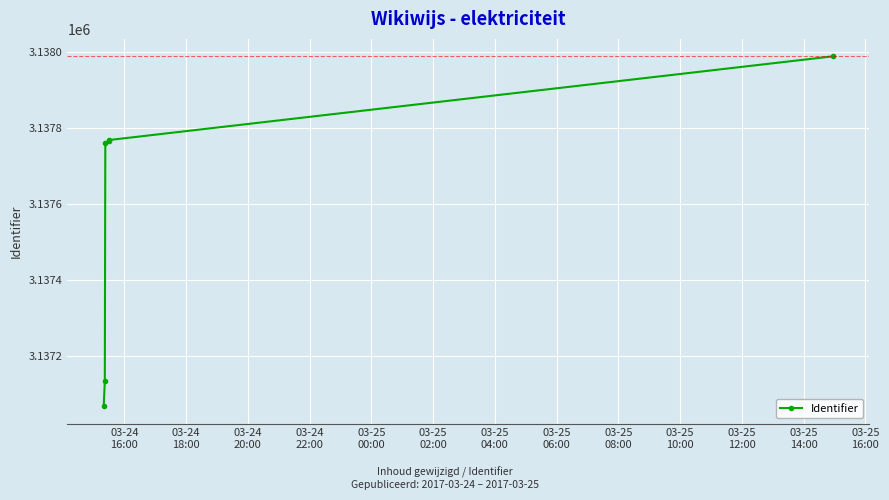

What is the value of the 6th point from the left?

3137988